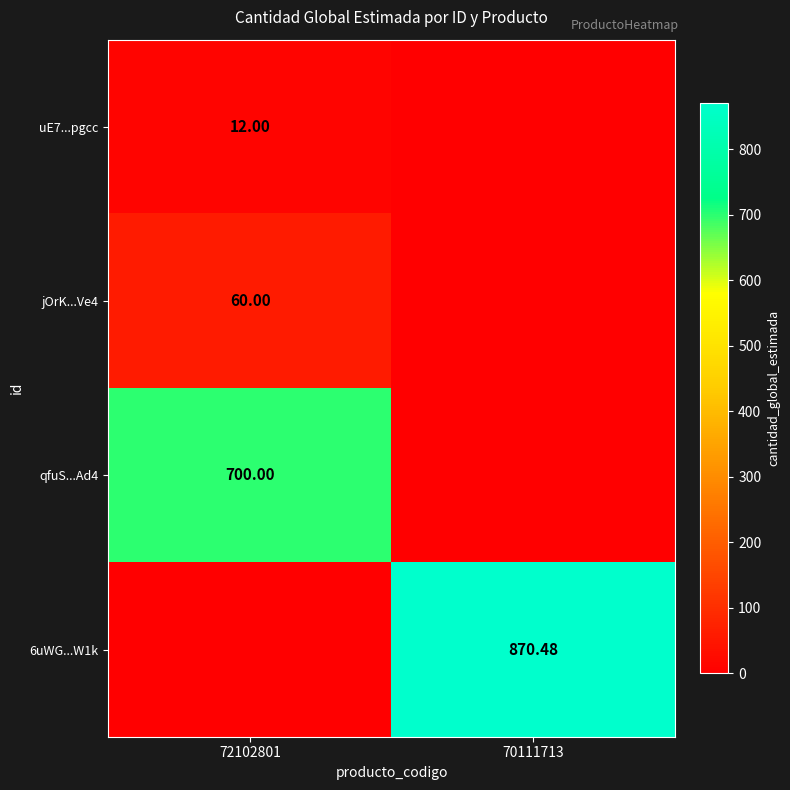

Is the value of qfuS...Ad4 at 72102801 greater than the value of uE7...pgcc at 72102801?

Yes